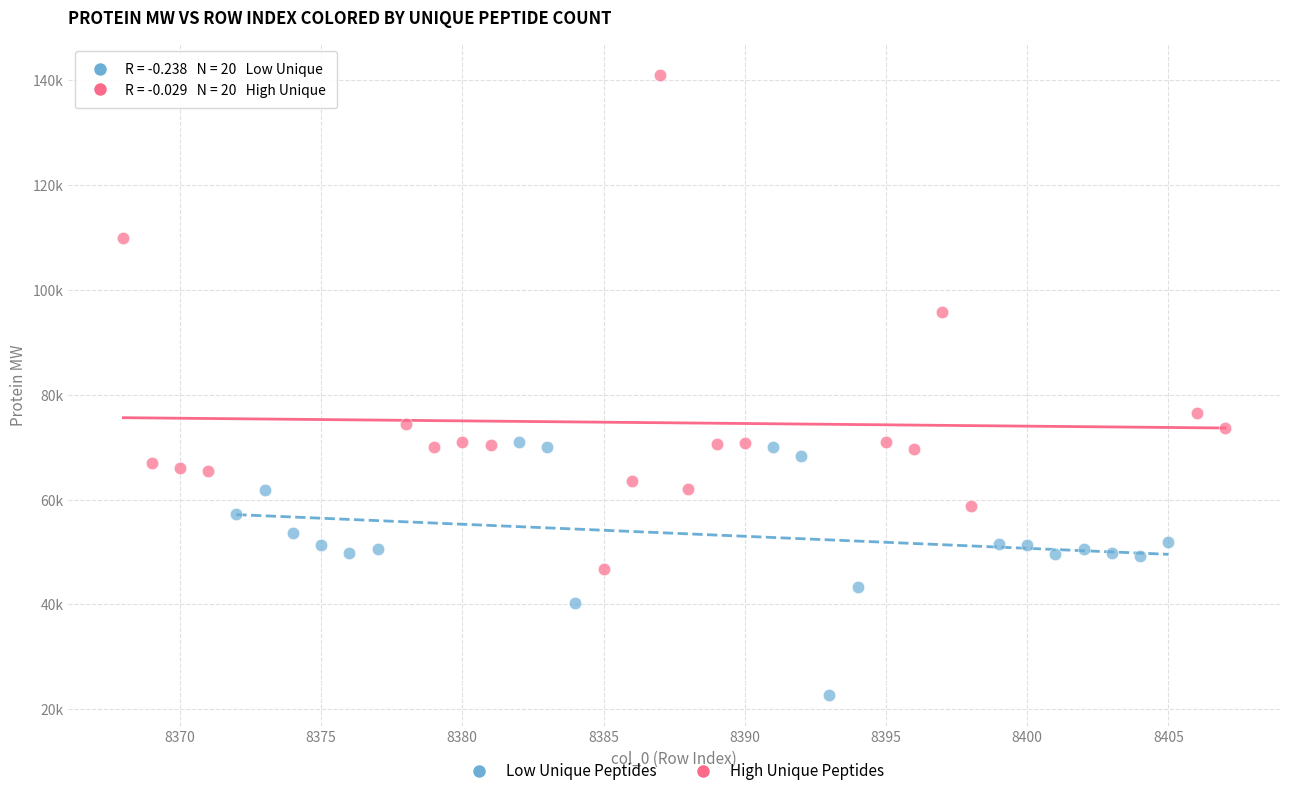

Which series reaches the maximum Y coordinate?

High Unique Peptides